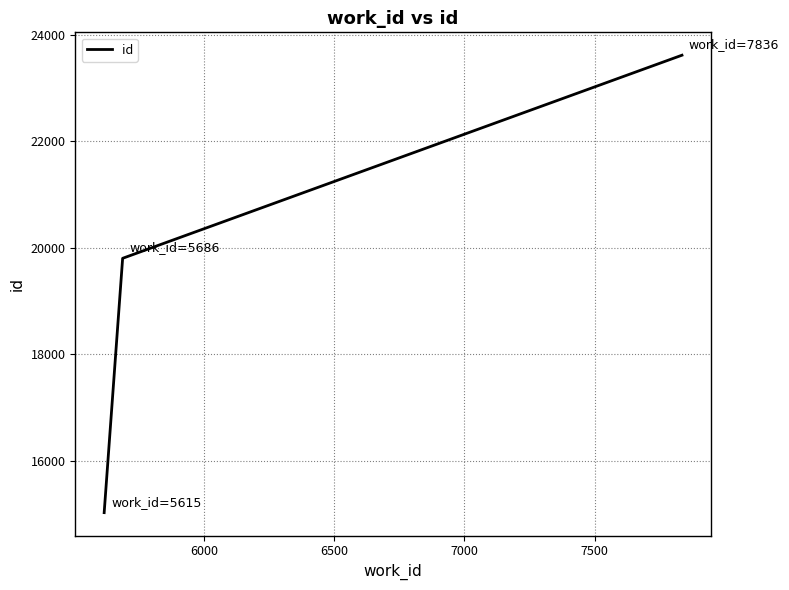

What is the average value?

19480